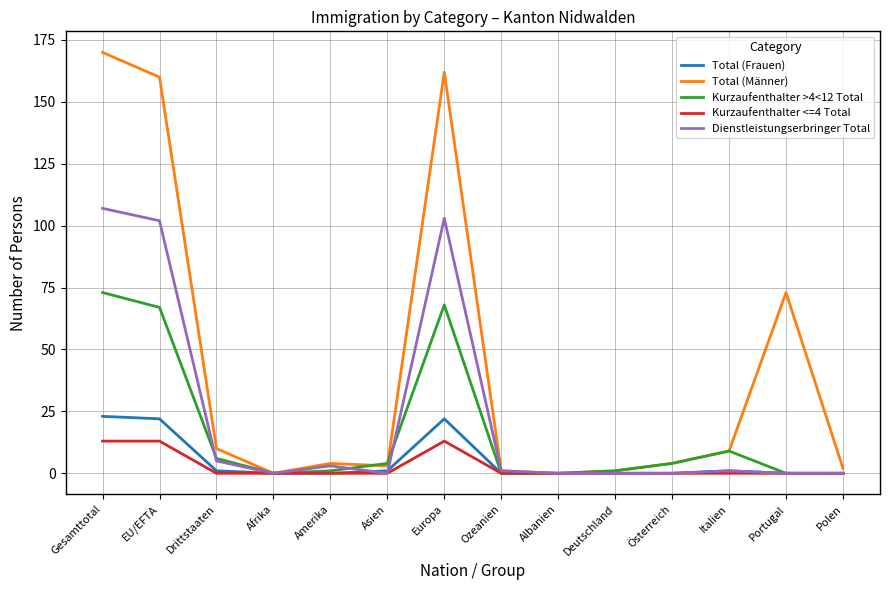

Which series has the widest spread of values?

Total (Männer)